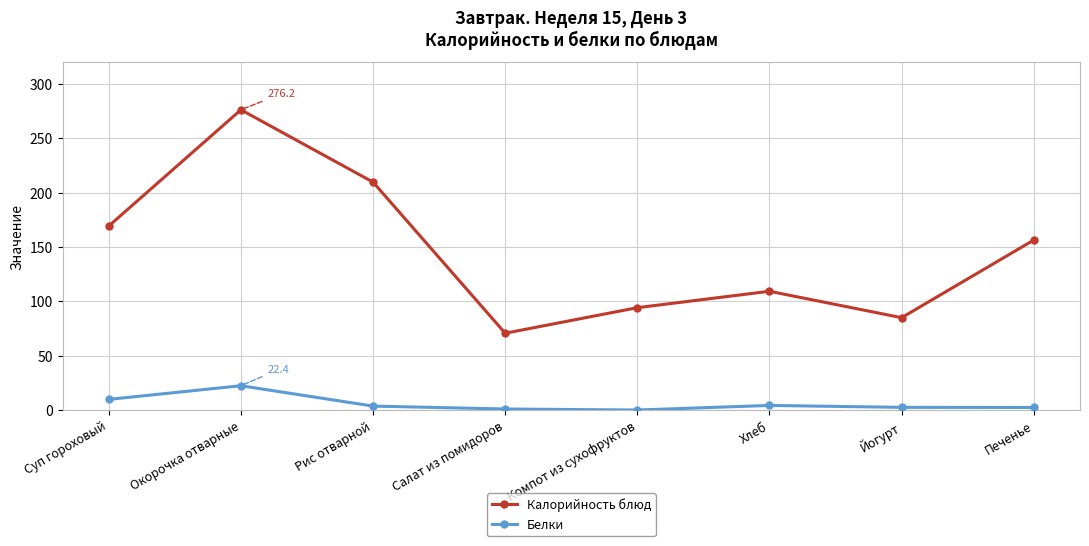

What is the label of the 7th point from the right?

Окорочка отварные